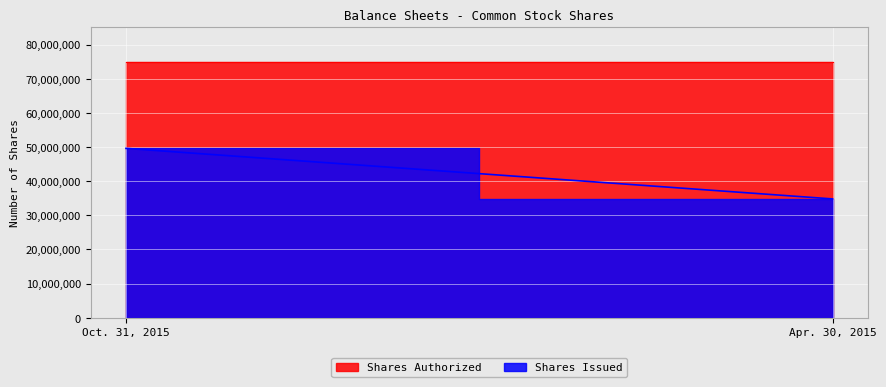

How many lines are shown in the chart?

2